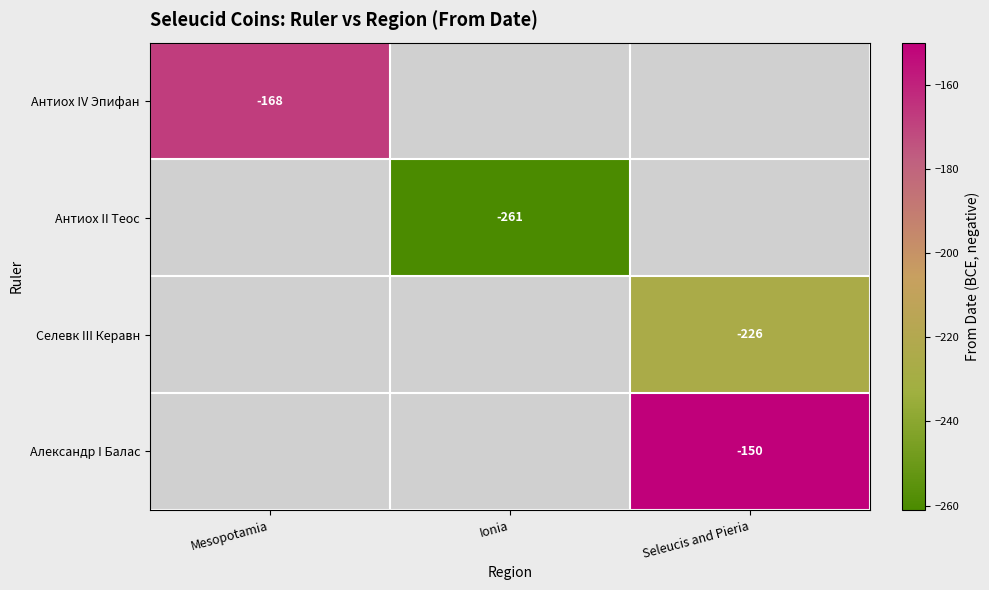

At how many categories does at least one series exceed -160?

1